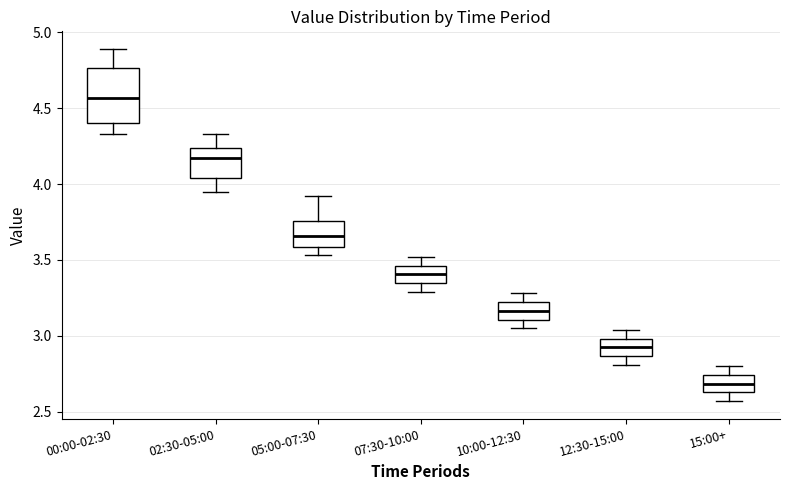

Which box's median line is the lowest?

15:00+